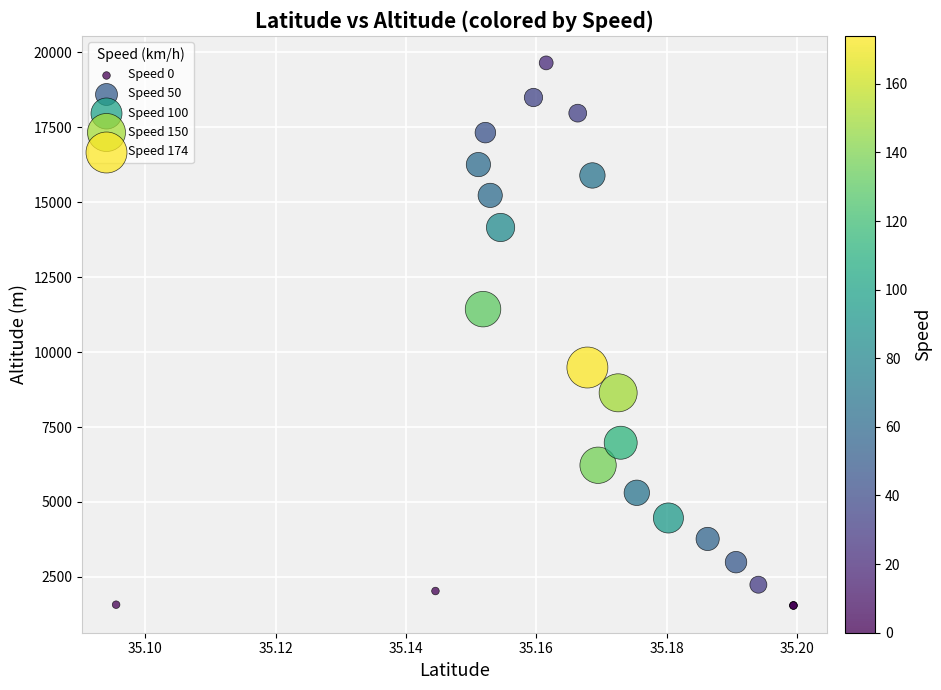

What Y value in the scatter plot is closest to 10597?

11435